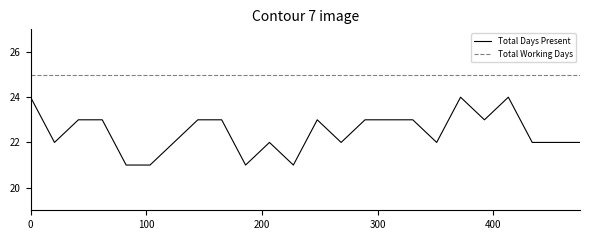

Which series has the widest spread of values?

Total Days Present